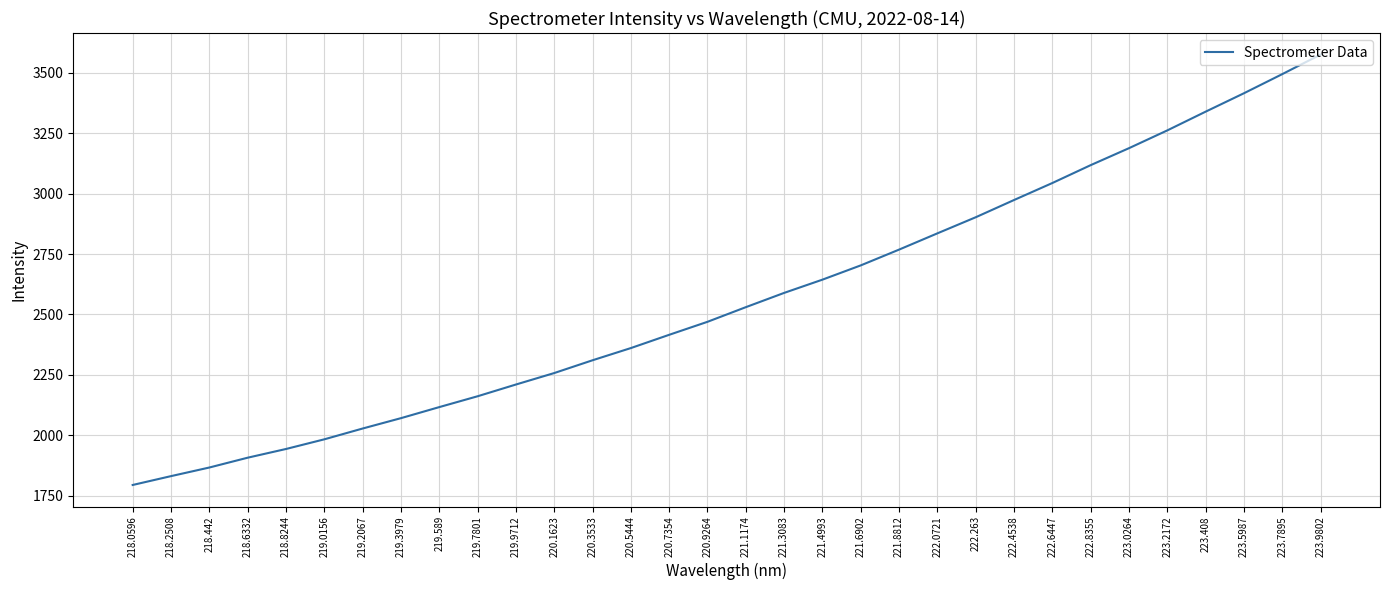

At which label does the data first exceed 2530?

221.1174